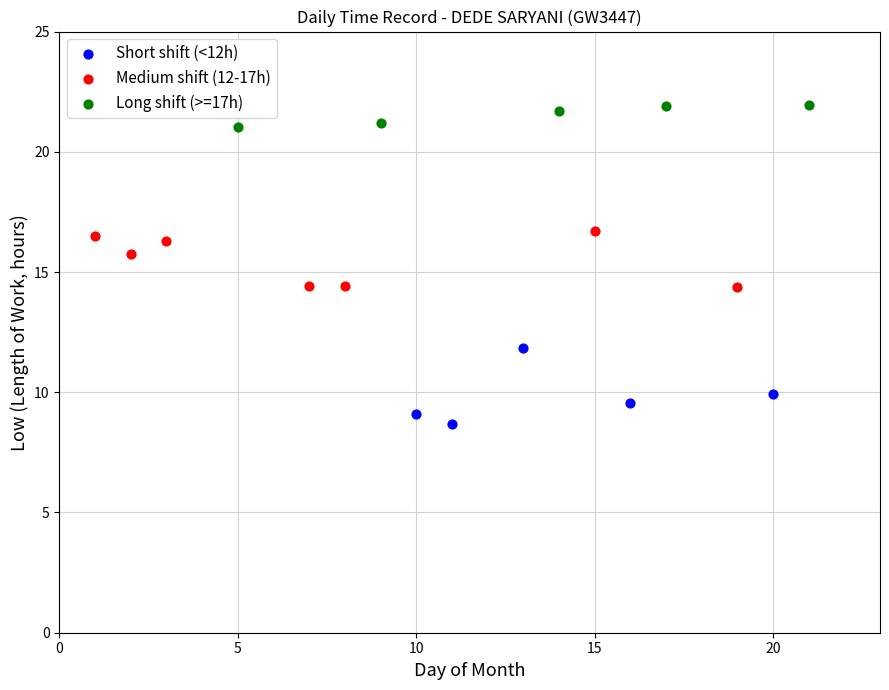

Which series has the widest spread of Y values?

Short shift (<12h)